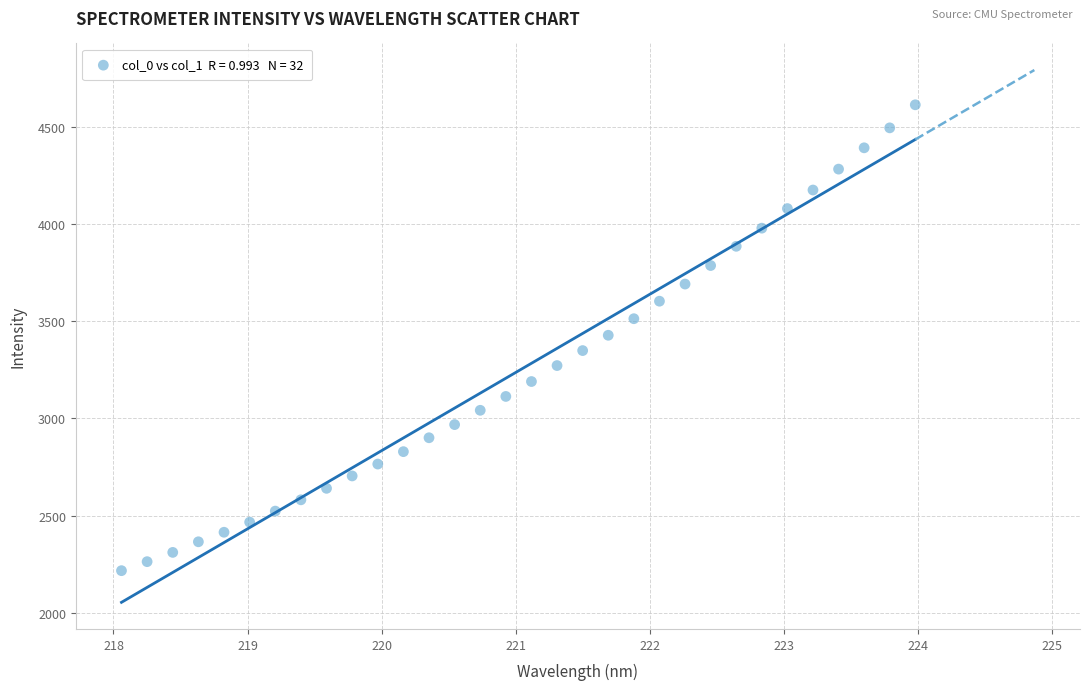

What is the range of X values (max minus min)?

5.9